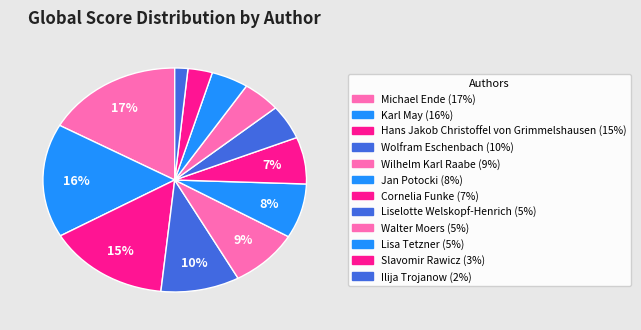

Count the number of slices in the pie.

12